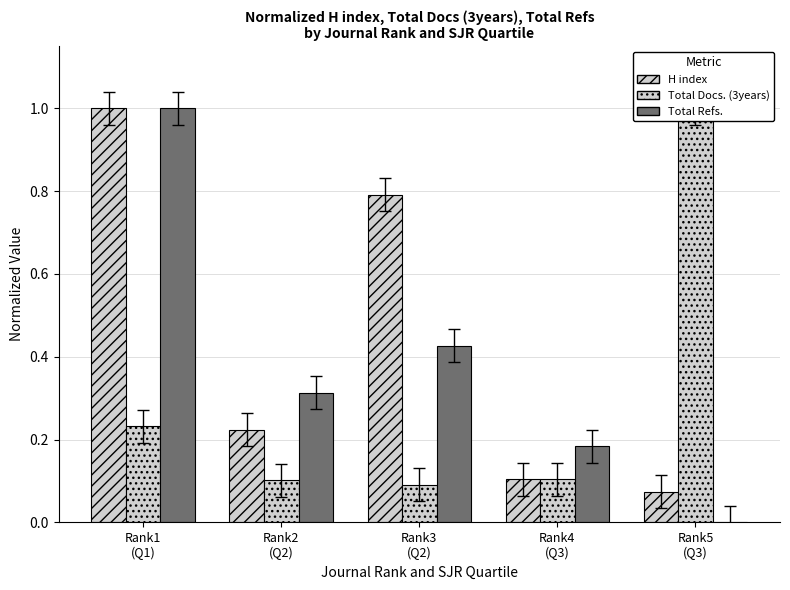

Count the number of categories in the chart.

5